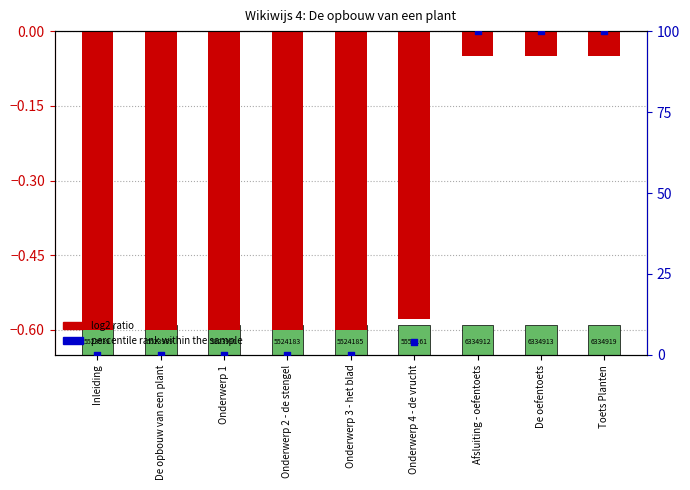

What is the total value across all series at Onderwerp 2 - de stengel?

-0.6